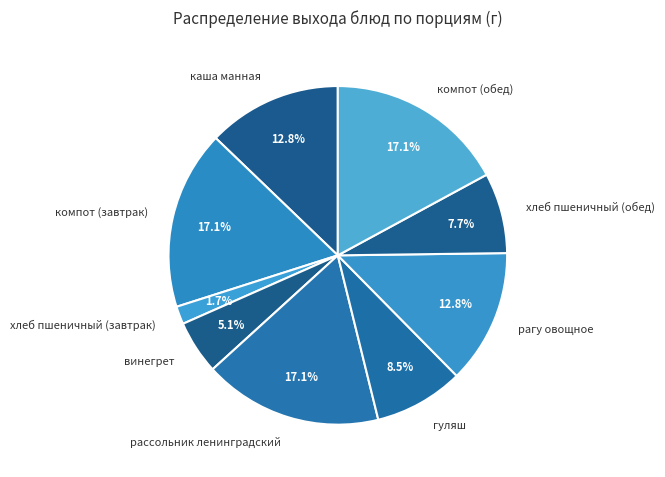

Which slice is the smallest?

хлеб пшеничный (завтрак)